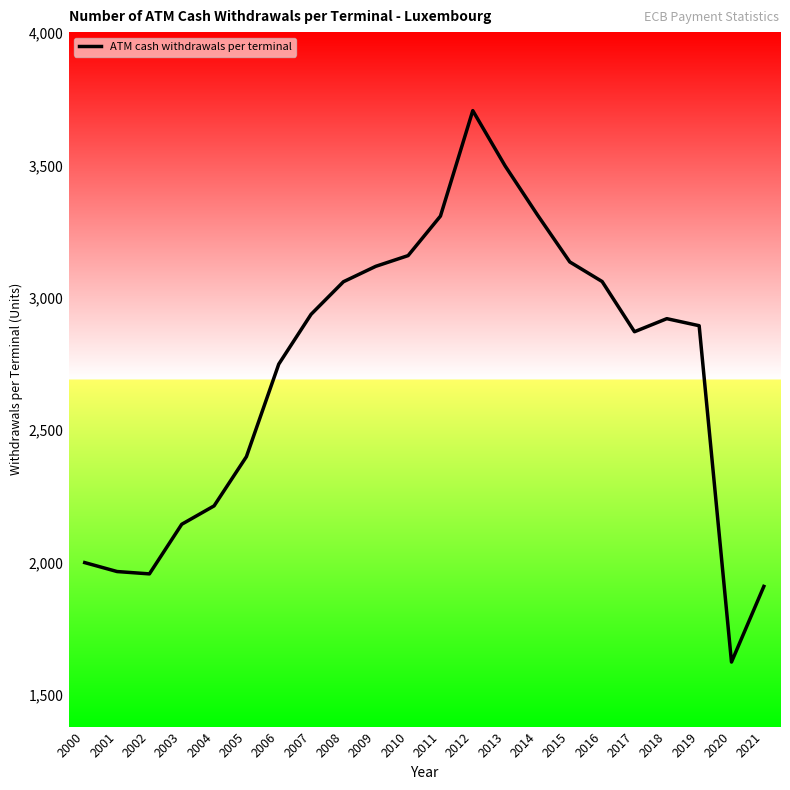

What is the difference between the values at 2004 and 2001?

247.9